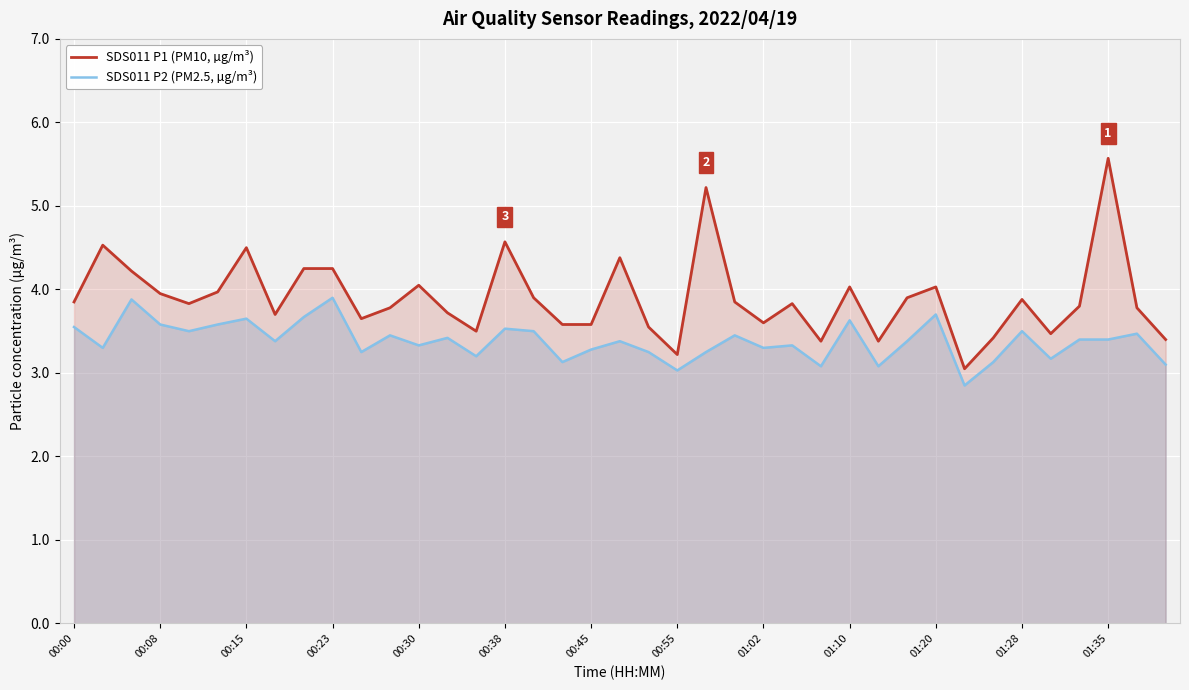

How many data points in SDS011 P2 (PM2.5, µg/m³) are above 3?

38